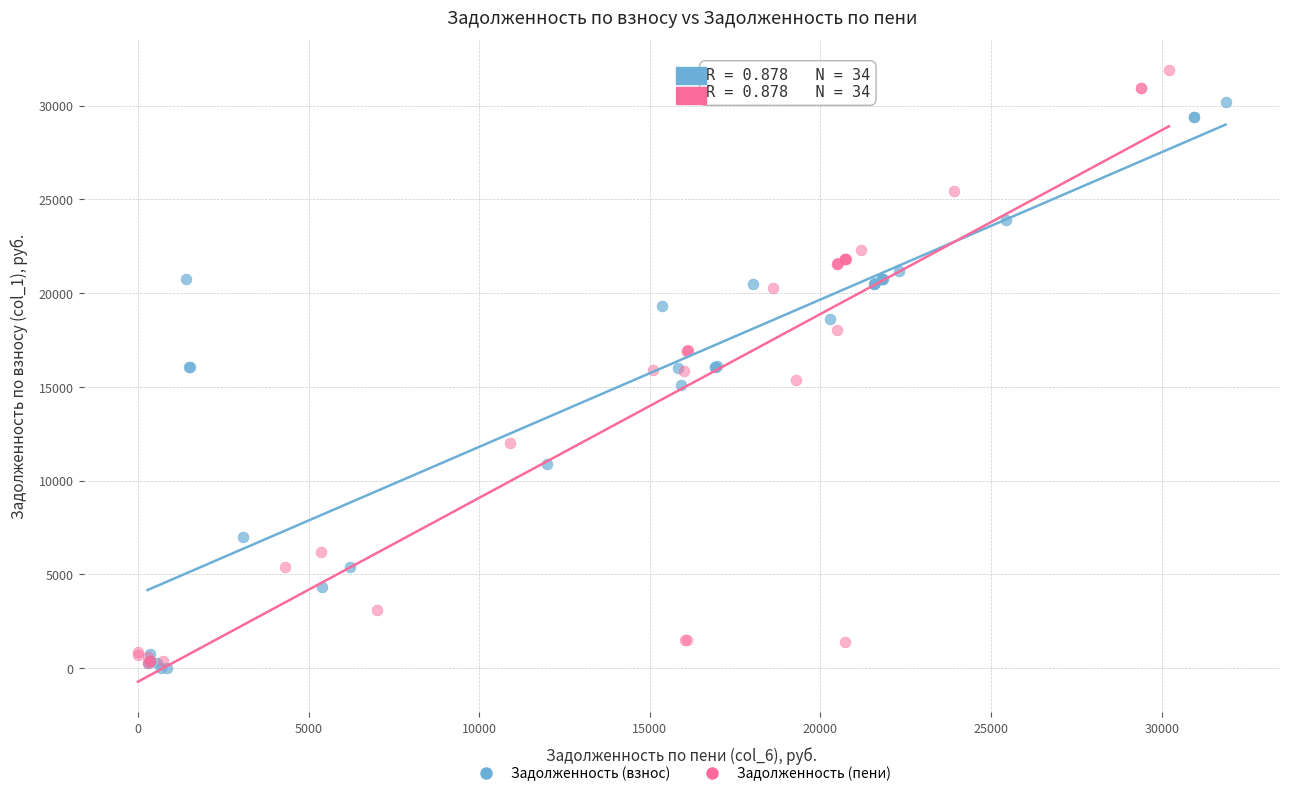

Which series has the widest spread of Y values?

Задолженность (пени)